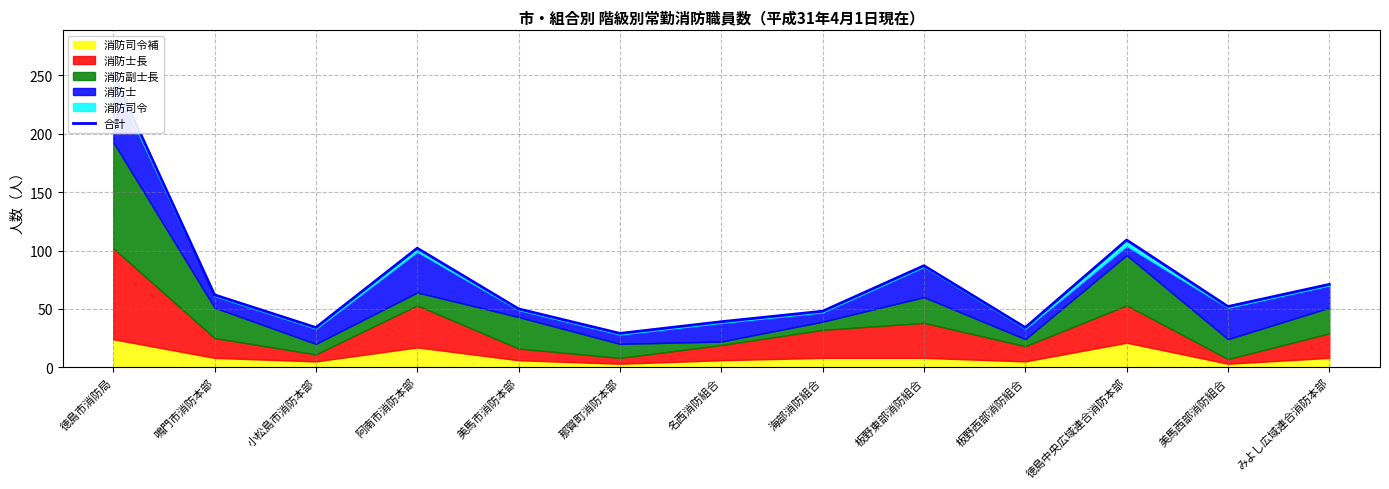

Where does the data first go above 52?

徳島市消防局